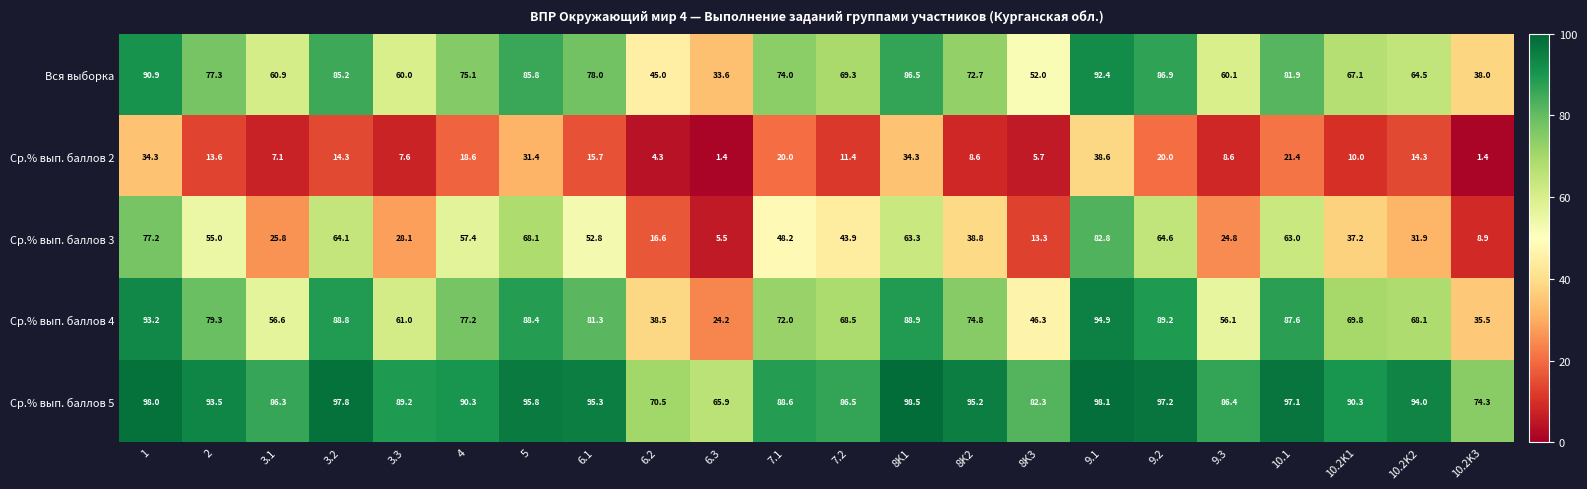

List the series in order of their peak value, lowest first.

Ср.% вып. баллов 2, Ср.% вып. баллов 3, Вся выборка, Ср.% вып. баллов 4, Ср.% вып. баллов 5